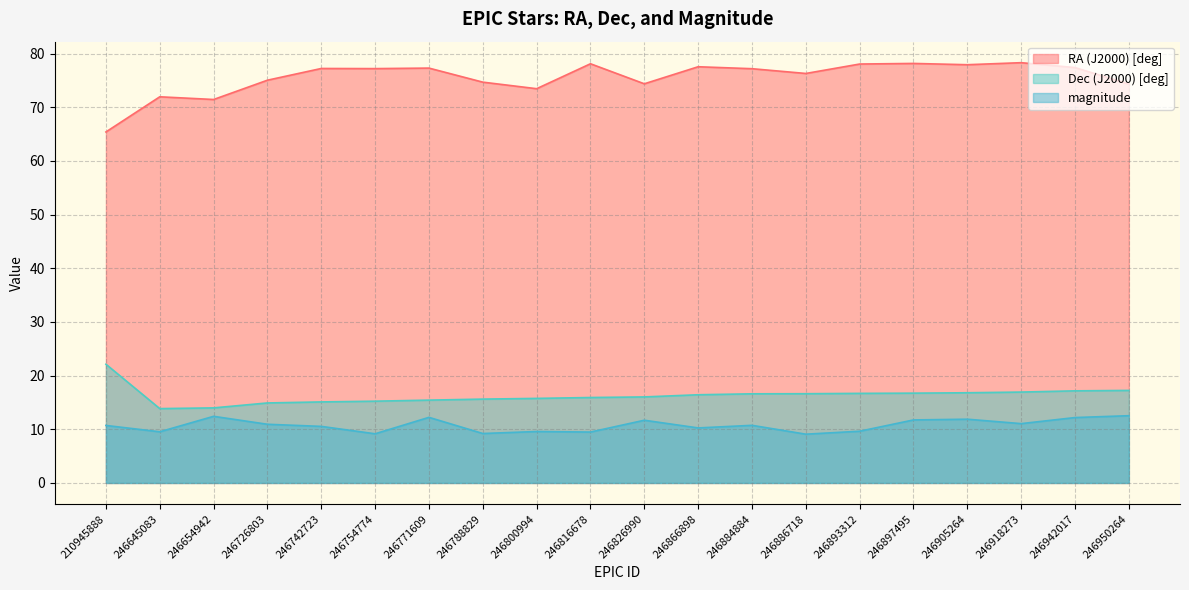

The magnitude series shows 12.4 at 246654942. True or false?

True